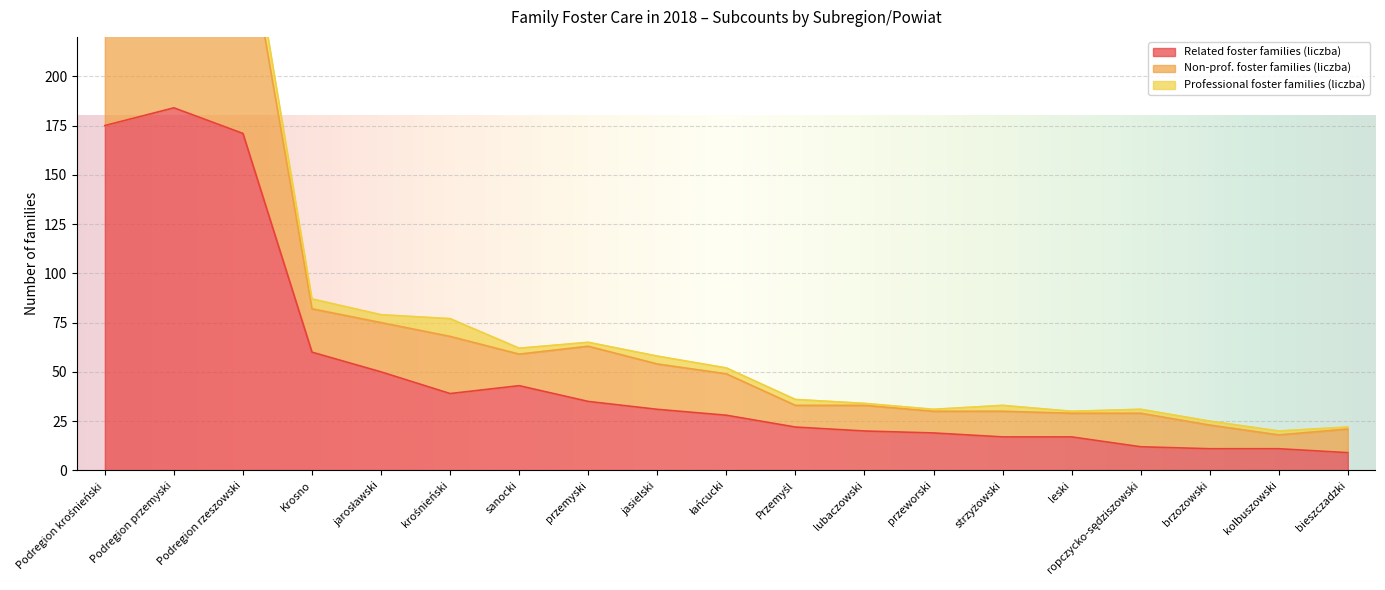

The value of Related foster families (liczba) at krośnieński is 39. True or false?

True